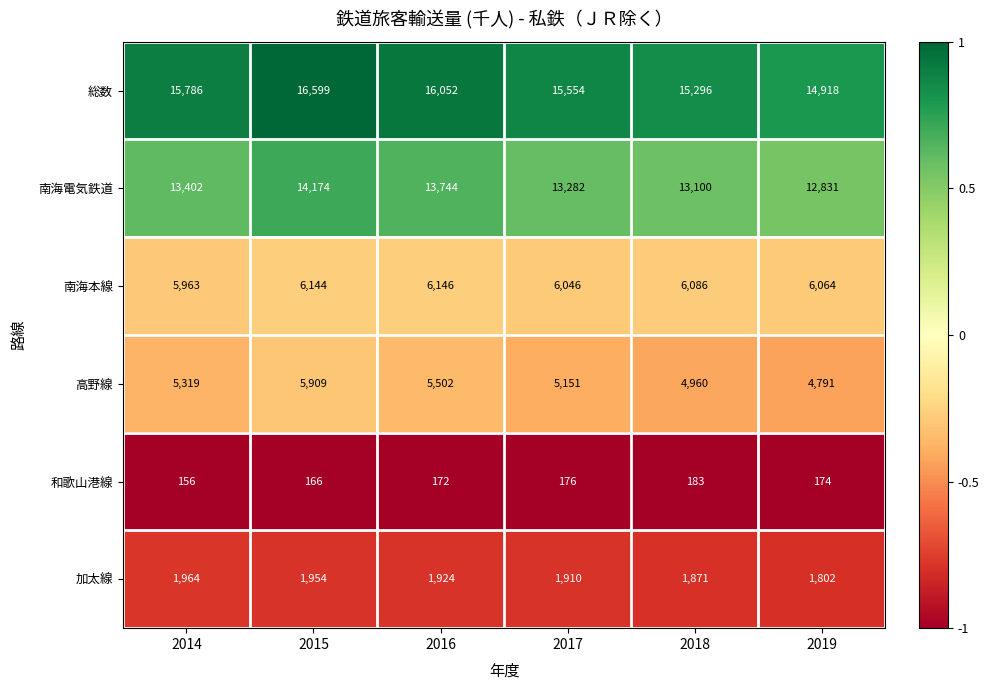

Which series has the largest total across all categories?

総数